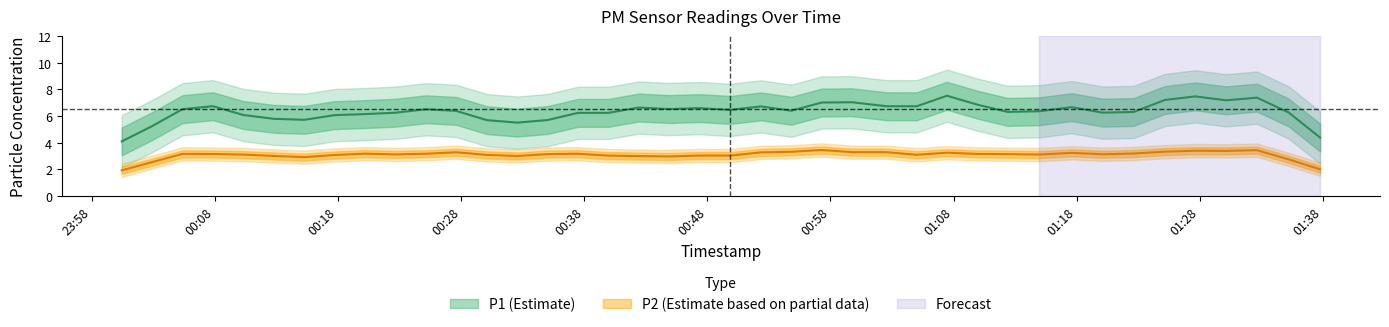

Rank the series at 20 from highest to lowest value.

P1, P2